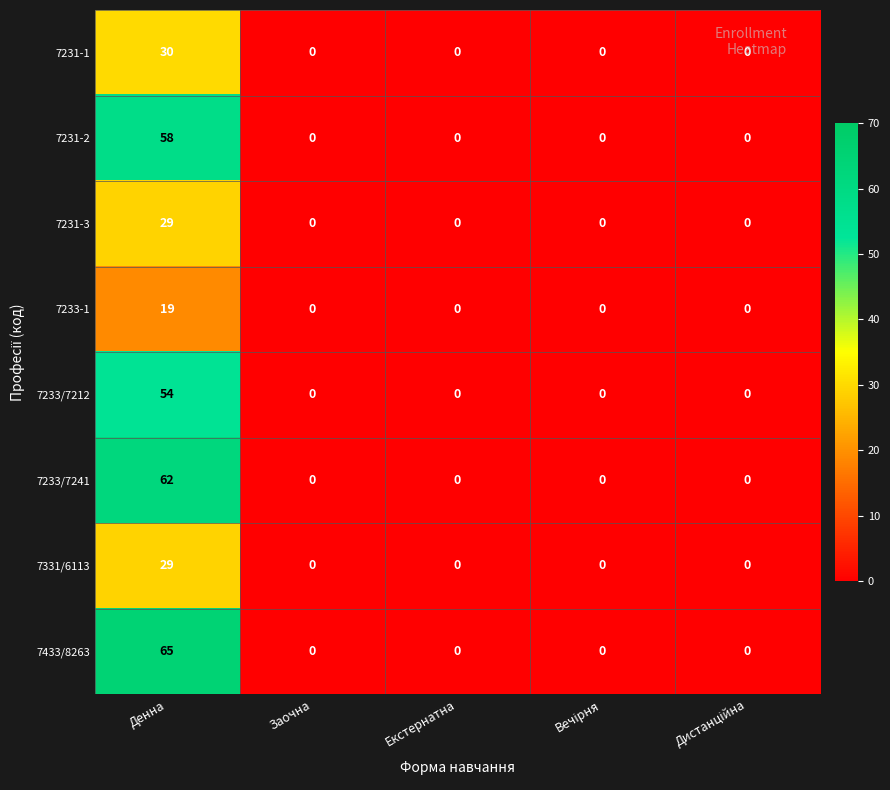

Is it true that 7231-3 equals 44 at Денна?

False